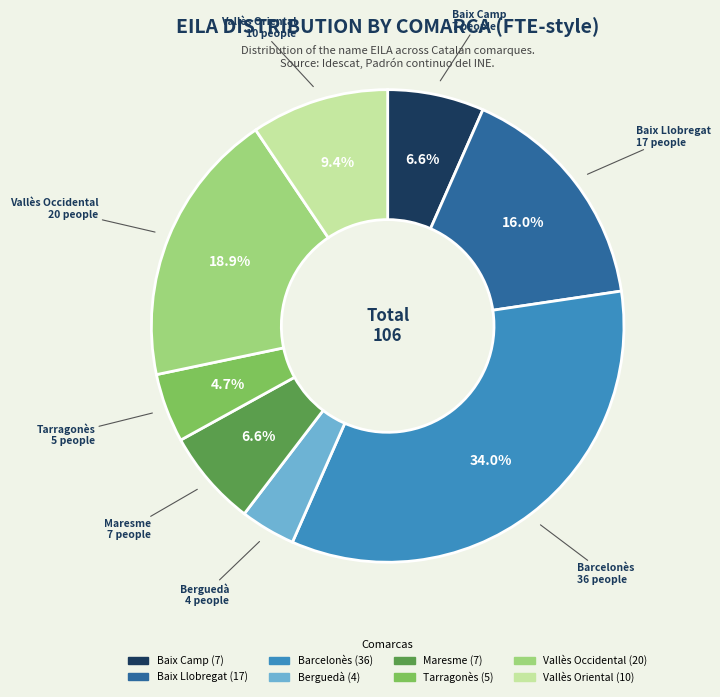

To the nearest percent, what is the difference between the Barcelonès and Maresme slice percentages?

27%